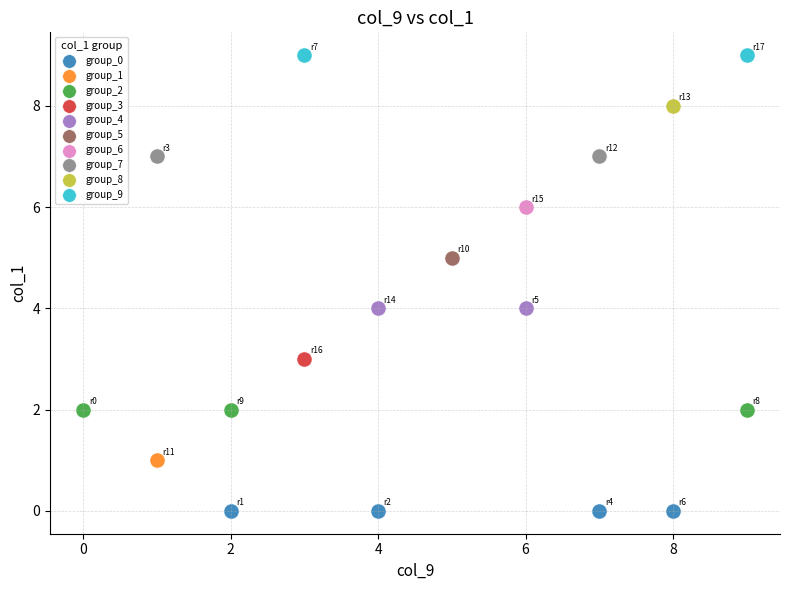

Which series contains the highest Y value?

group_9